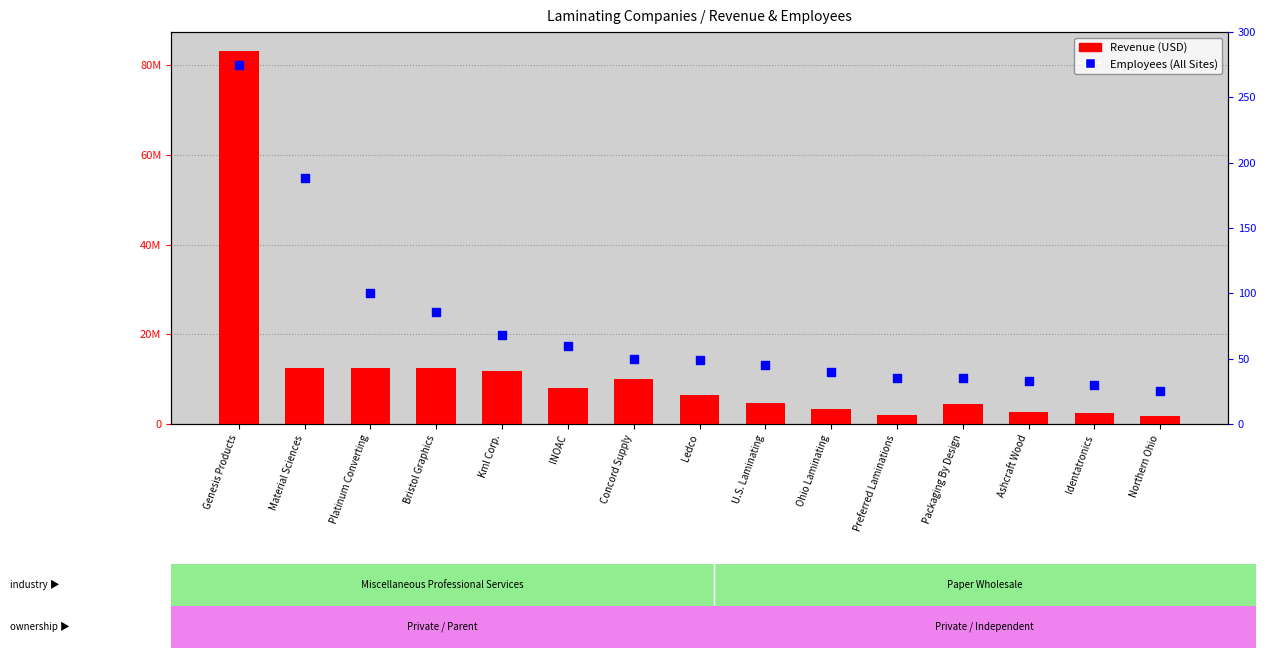

Which series reaches the minimum Y coordinate?

Employees (All Sites)